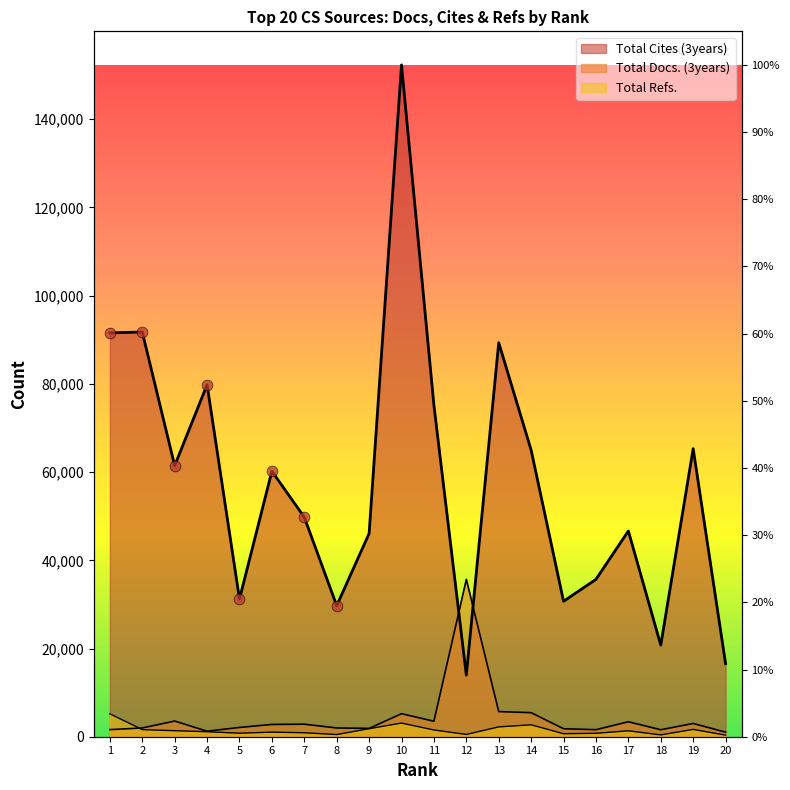

Which series contains the lowest Y value?

Total Refs.